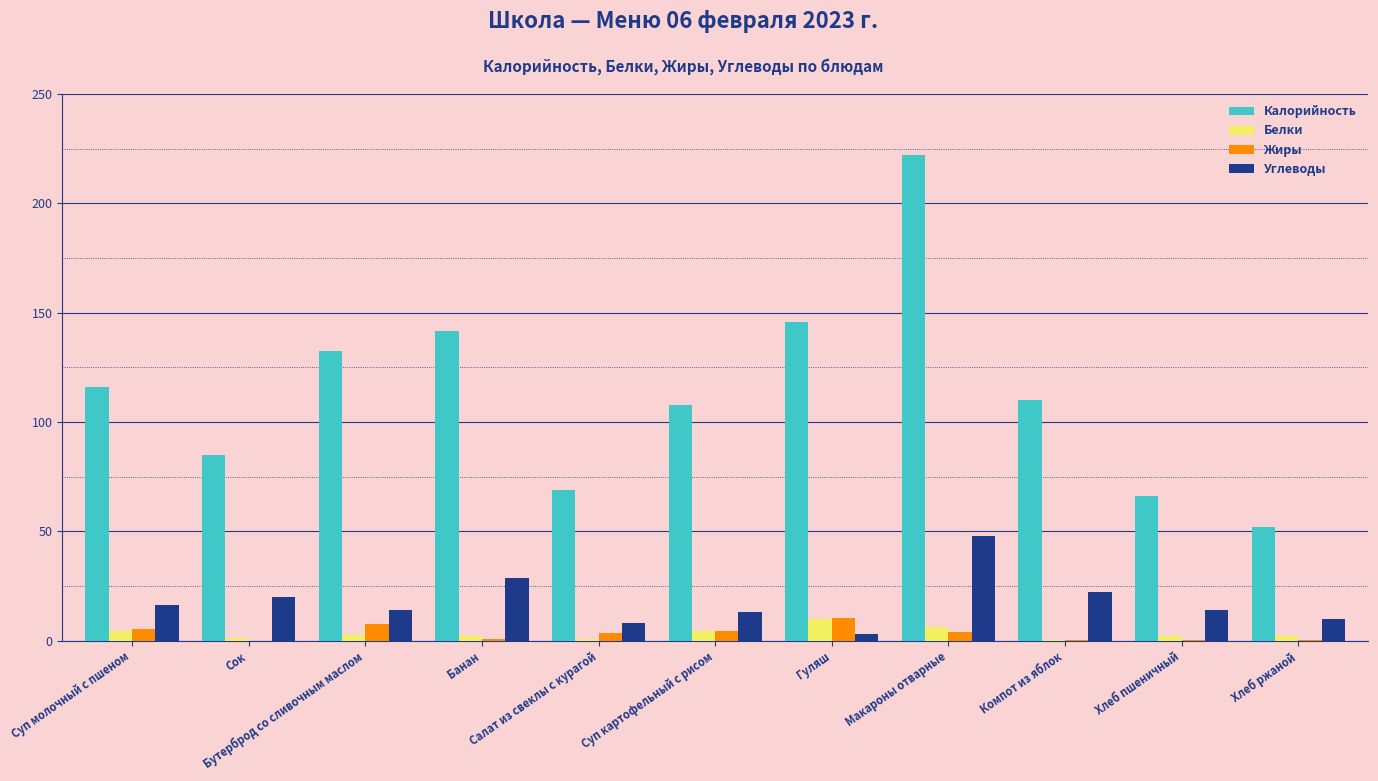

What is the greatest value displayed?

222.0